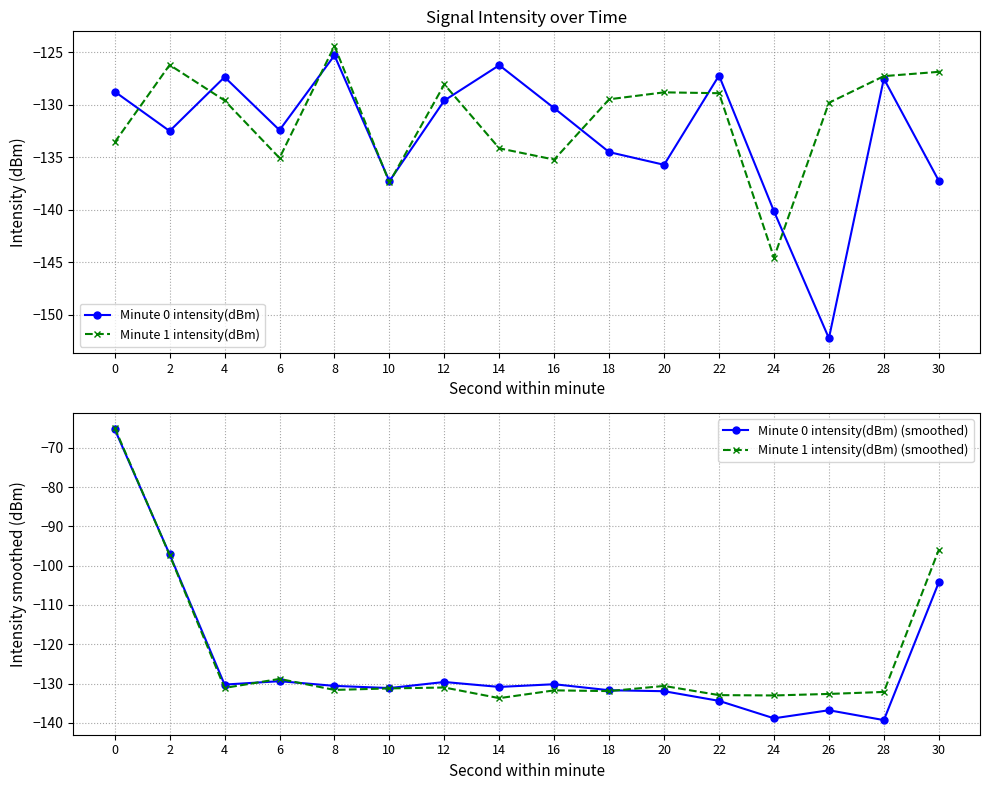

Between 6 and 26, which series saw the biggest shift?

Minute 0 intensity(dBm)